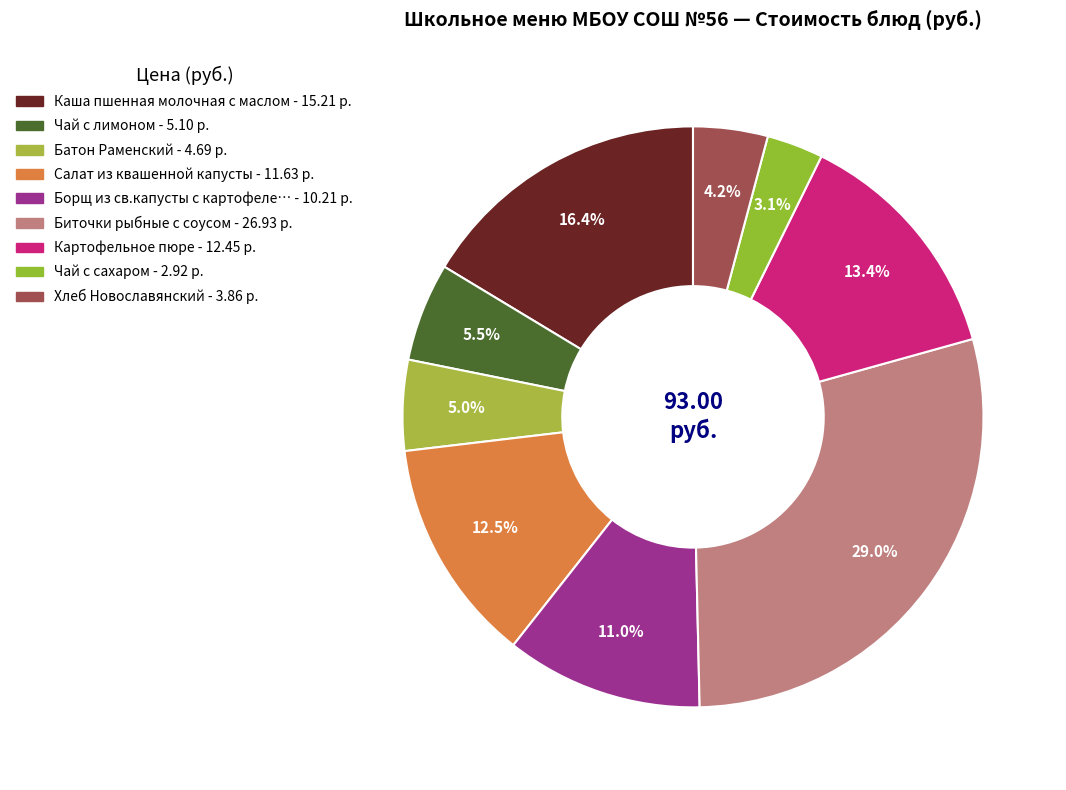

How many slices are in this pie chart?

9